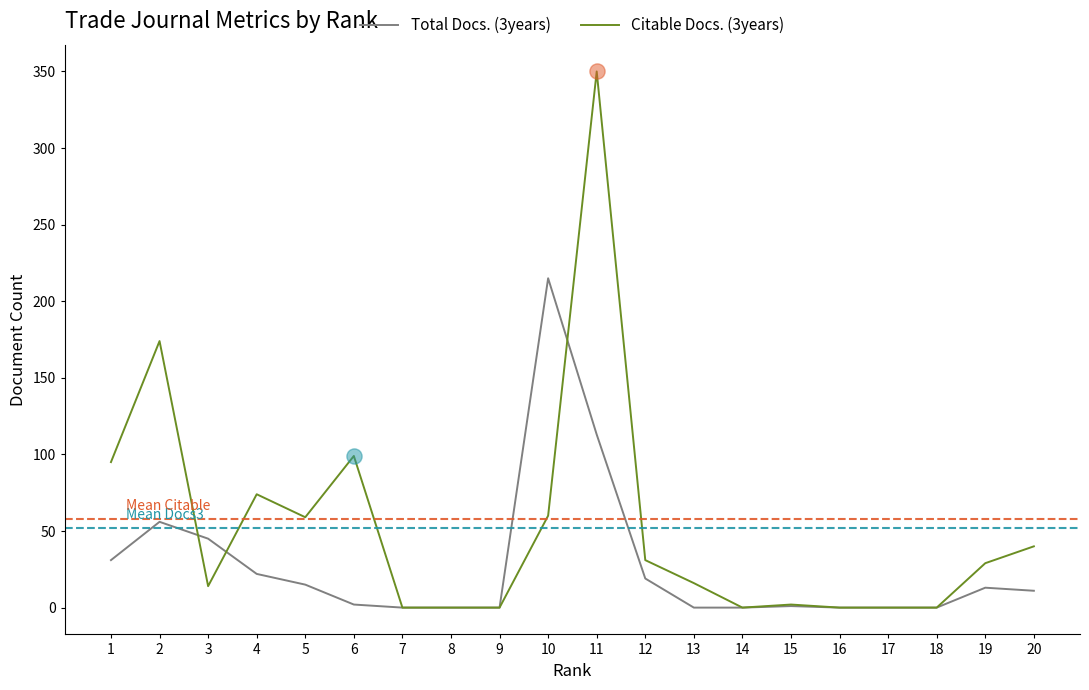

List the series in order of their overall mean, highest first.

Citable Docs. (3years), Total Docs. (3years)